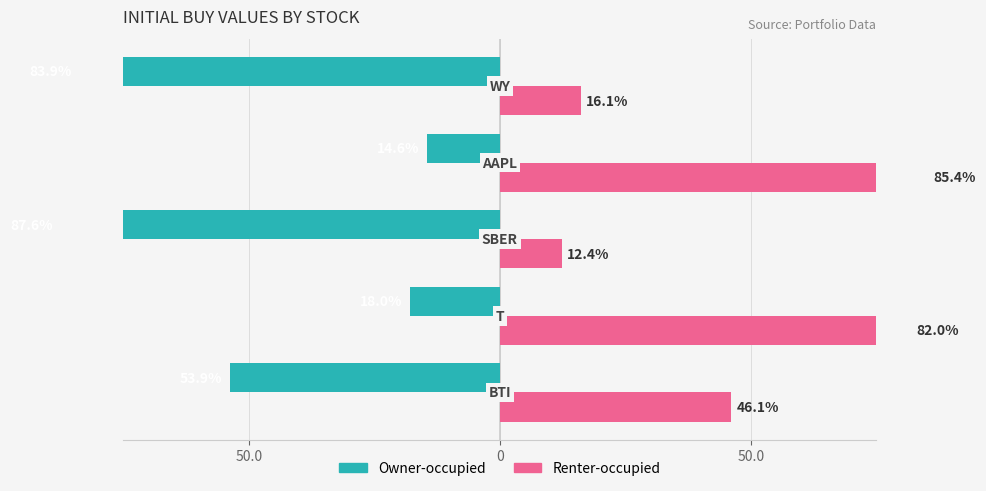

What is the sum of all Renter-occupied values?

242.1